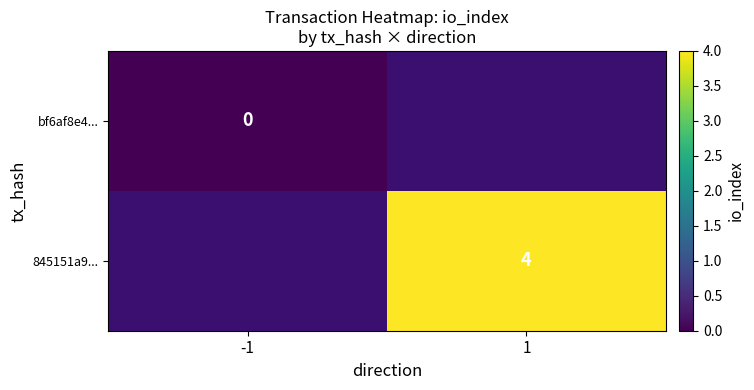

Is it true that 845151a9... equals 1 at 1?

False